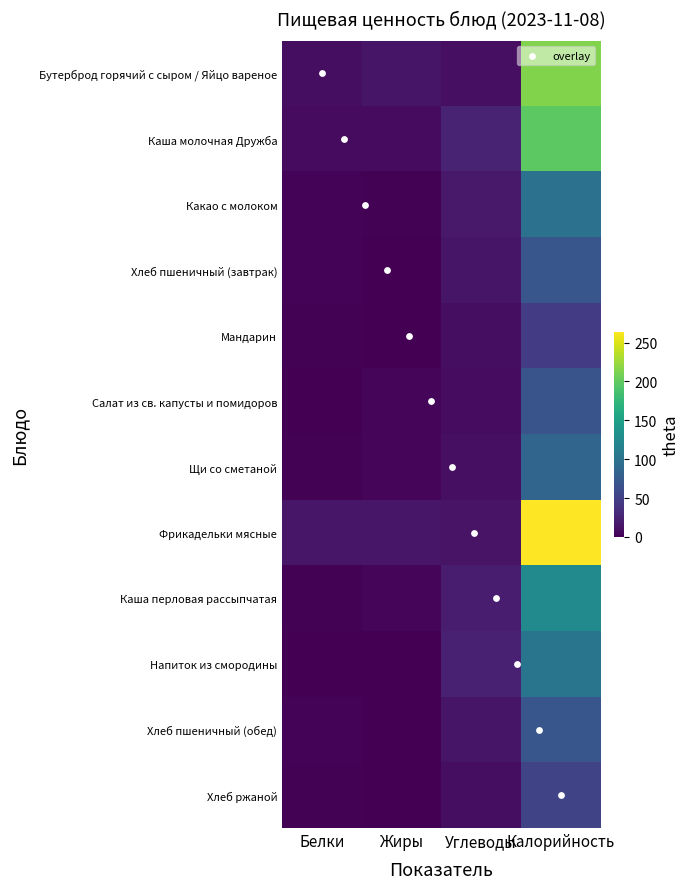

List the labels in order of Щи со сметаной value, smallest first.

Белки, Жиры, Углеводы, Калорийность